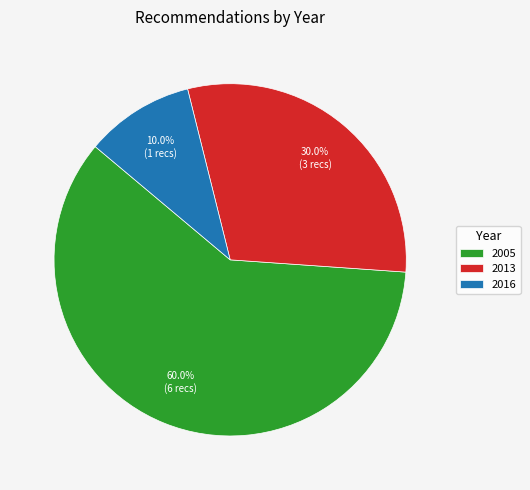

Between 2016 and 2005, which is larger?

2005